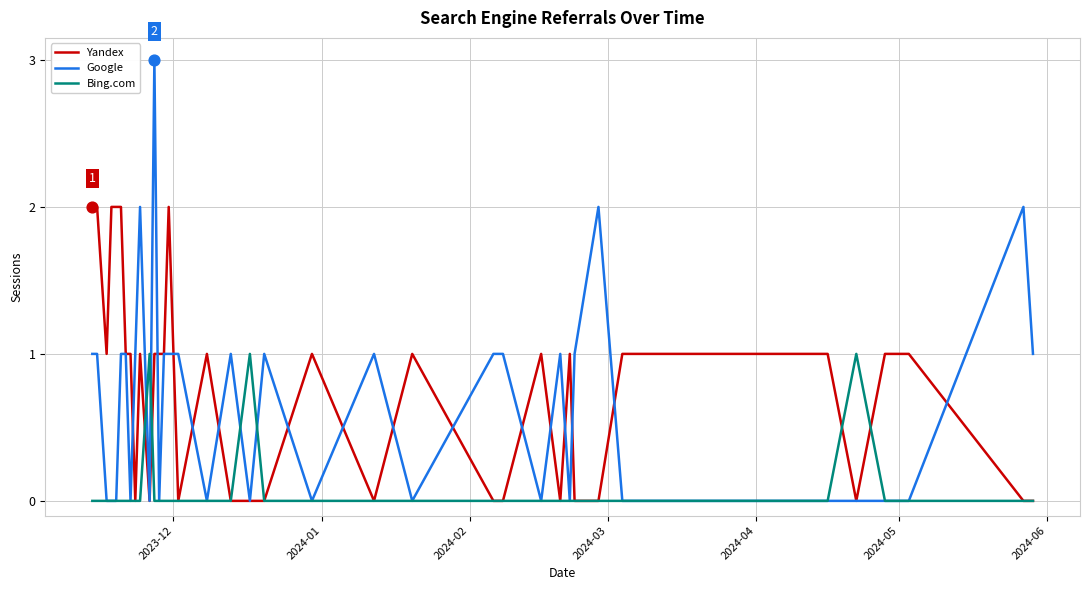

Which series has the largest range (max minus min)?

Google